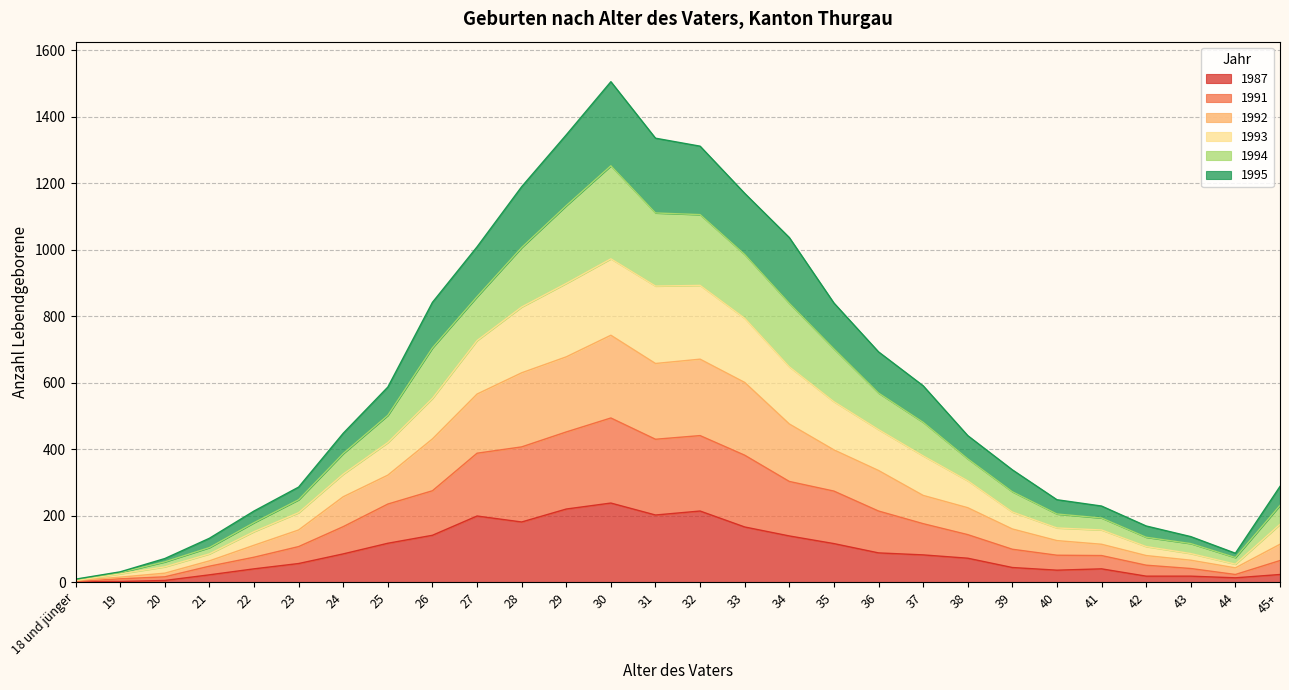

Which category has the lowest value in the 1991 series?

18 und jünger